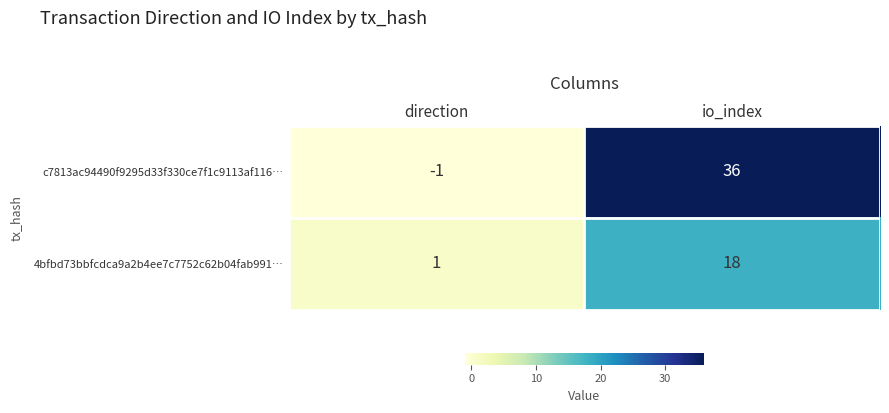

At io_index, list the series in order from smallest to largest.

4bfbd73bbfcdca9a2b4ee7c7752c62b04fab991…, c7813ac94490f9295d33f330ce7f1c9113af116…